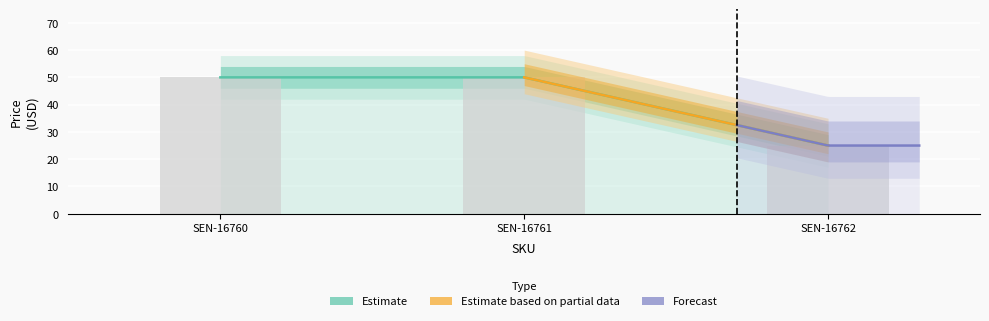

Between SEN-16762 and SEN-16760, which is larger?

SEN-16760